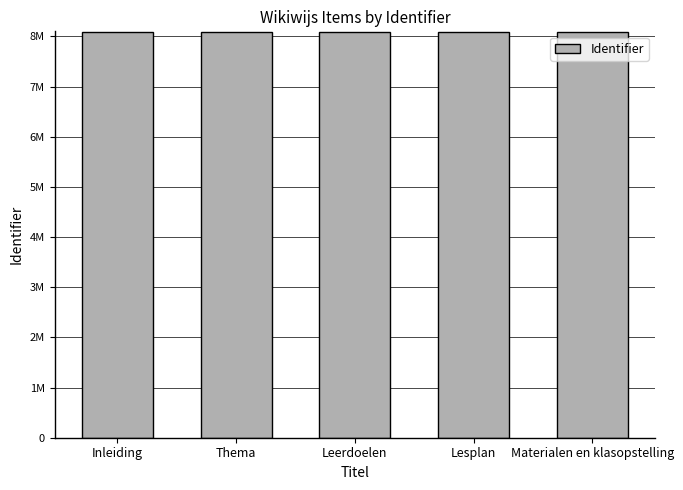

What is the smallest value displayed?

8083637